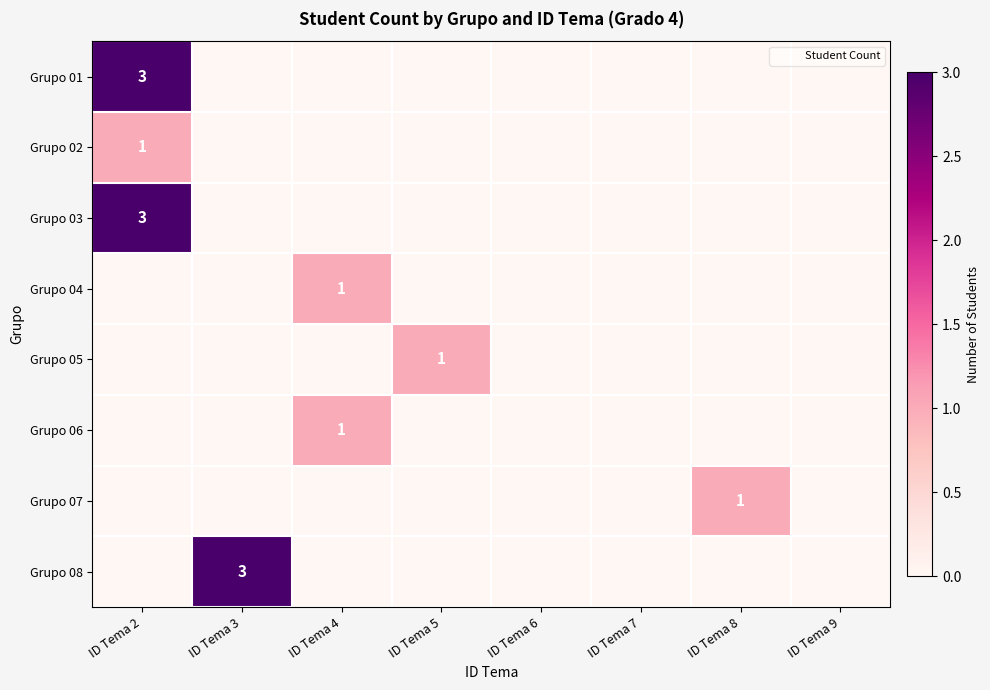

At which label does Grupo 01 reach its peak?

ID Tema 2